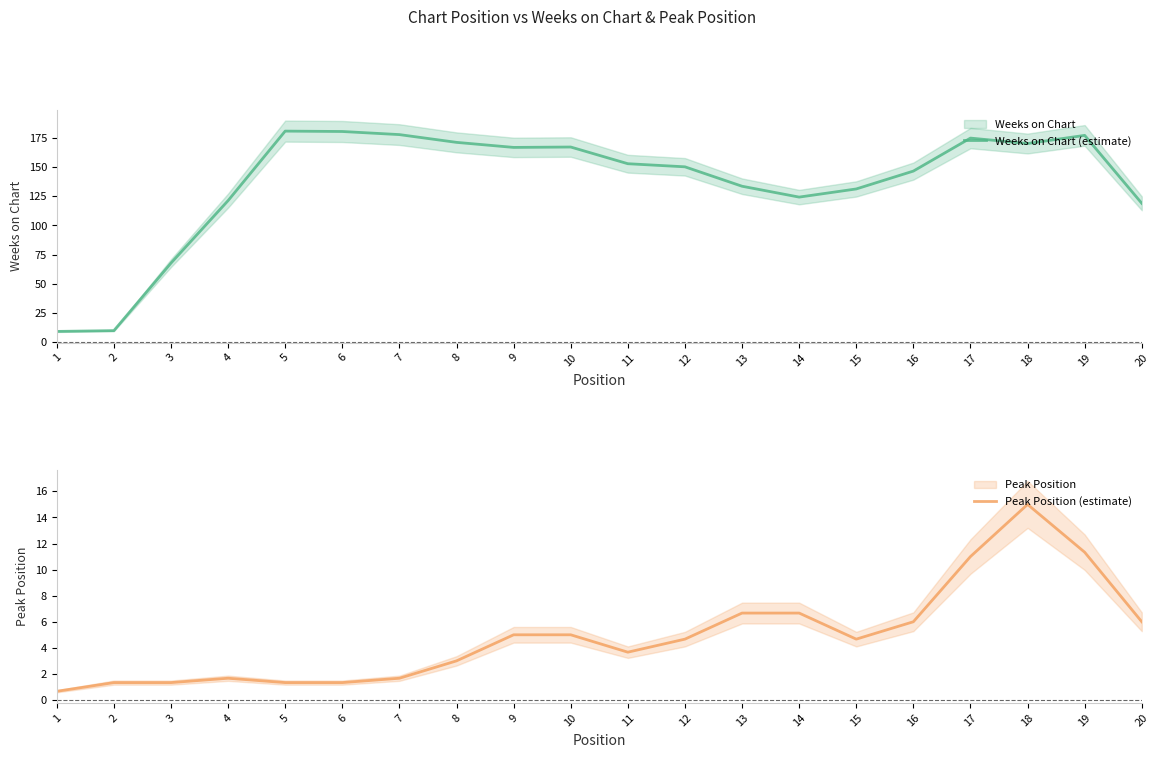

Is it true that Peak Position (estimate) equals 5.0 at 10?

True